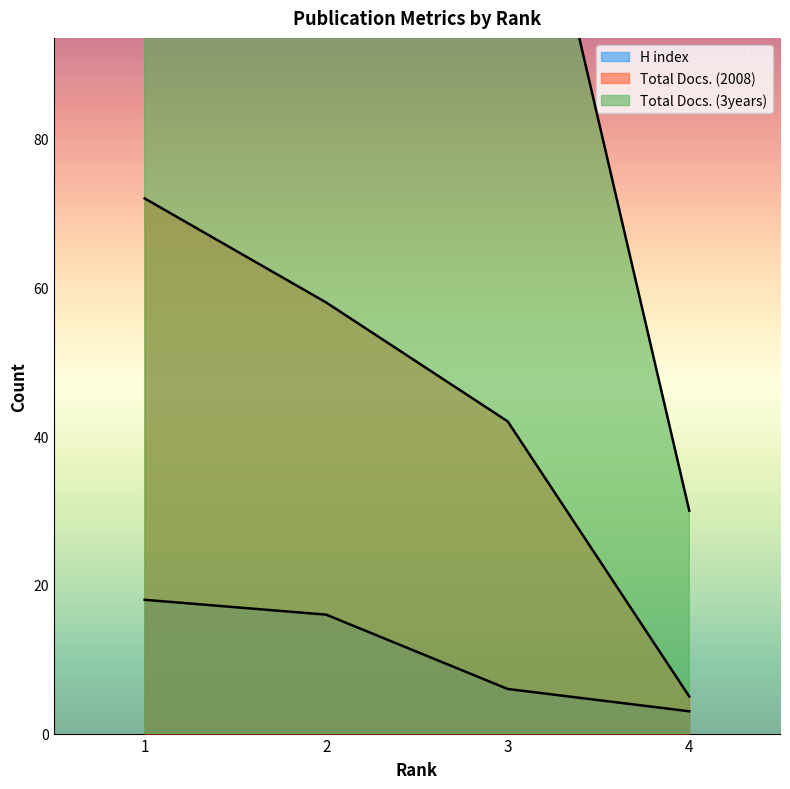

Which has a higher value, 1 or 3?

1